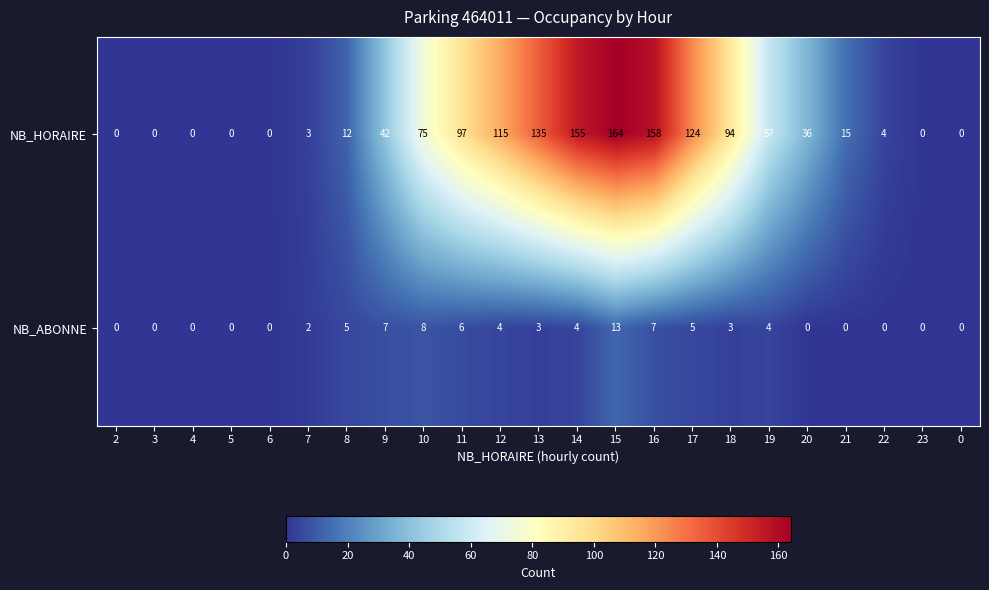

What is the maximum value for NB_ABONNE?

13